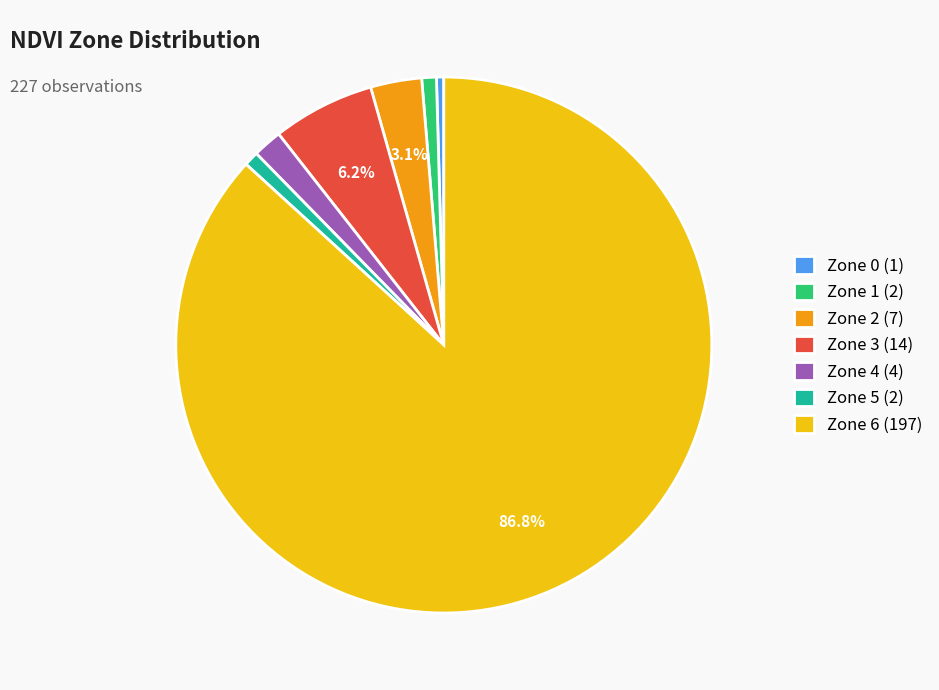

Which category has the biggest portion of the pie?

Zone 6 (197)